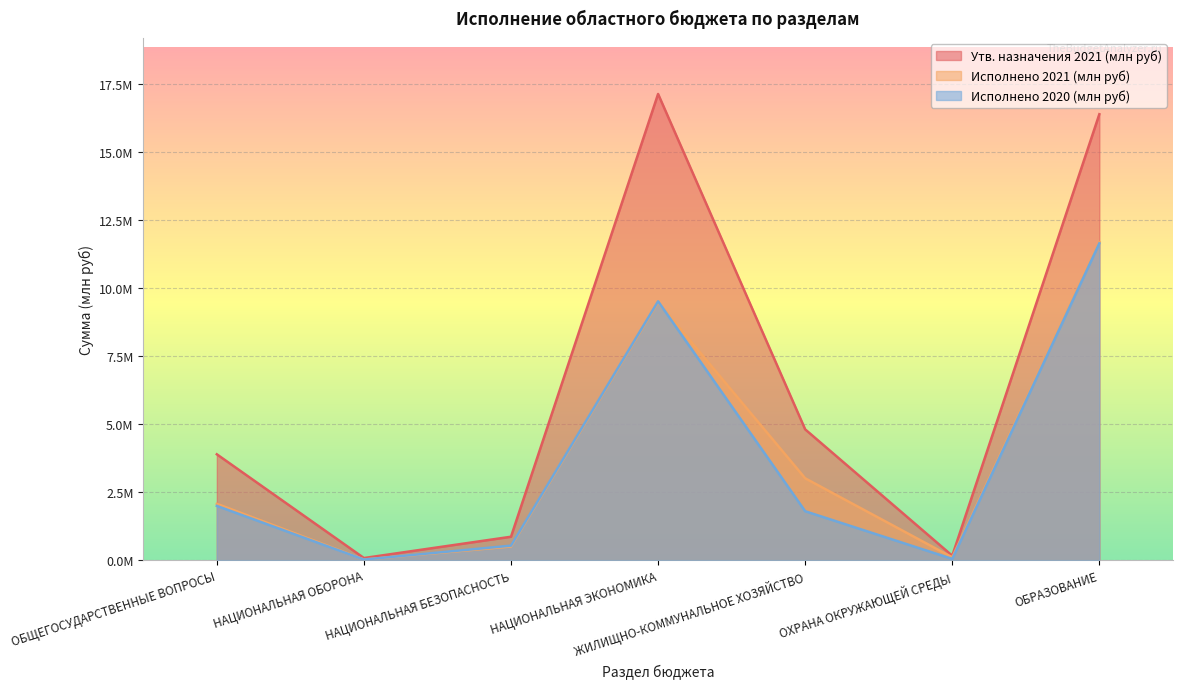

True or false: Исполнено 2020 (млн руб) has more than 2 points higher than both neighbors.

False